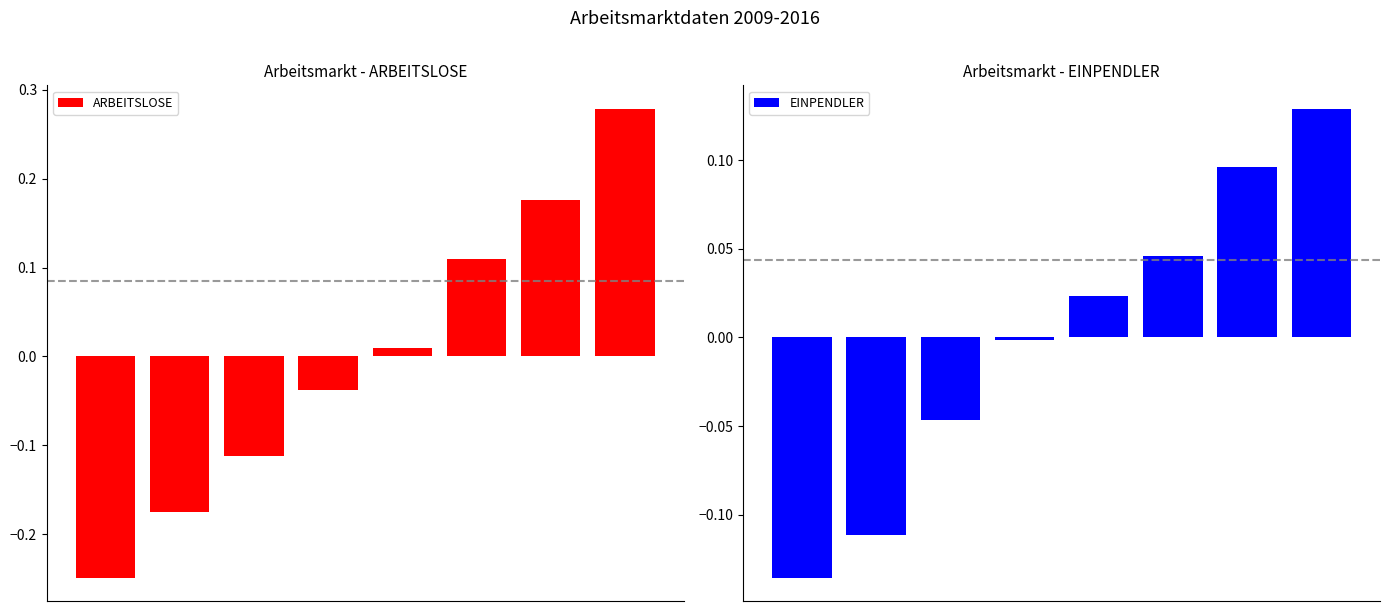

What is the spread (max minus min) of values at 5?

0.1